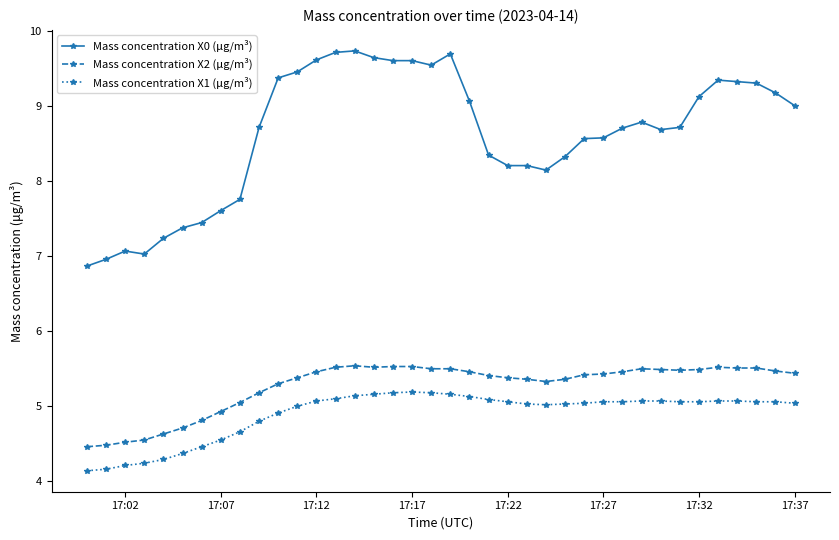

What is the value of the Mass concentration X0 (μg/m³) point at the 38th from the left?

9.0